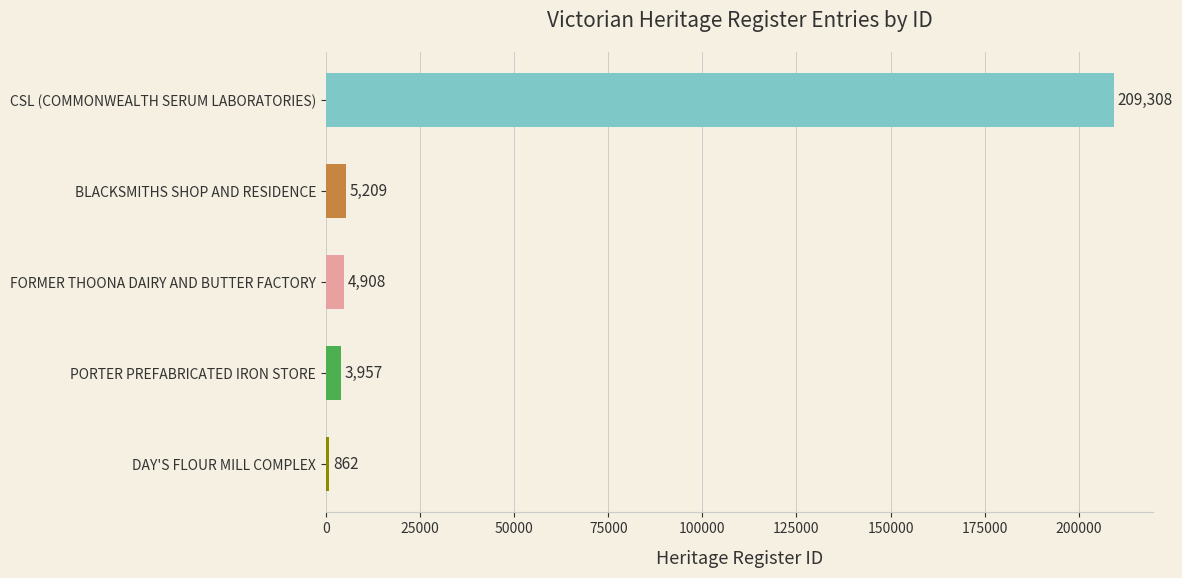

How many categories are shown in the chart?

5